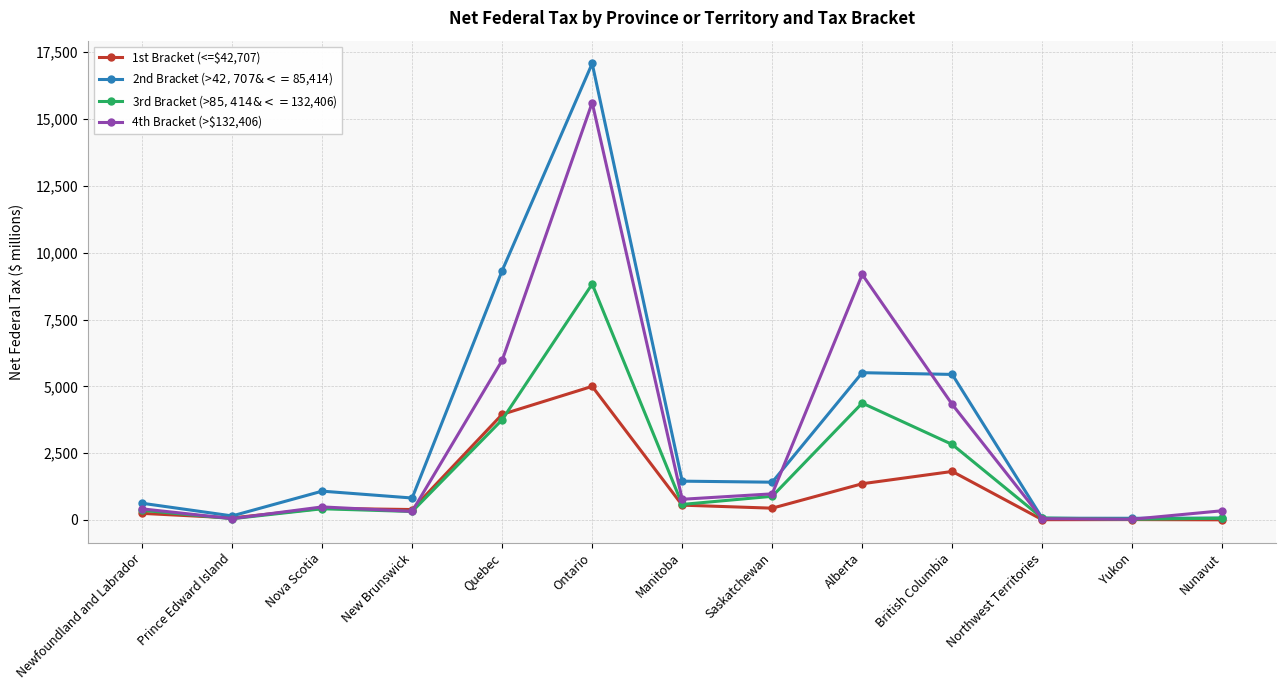

What is the spread (max minus min) of values at Prince Edward Island?

104